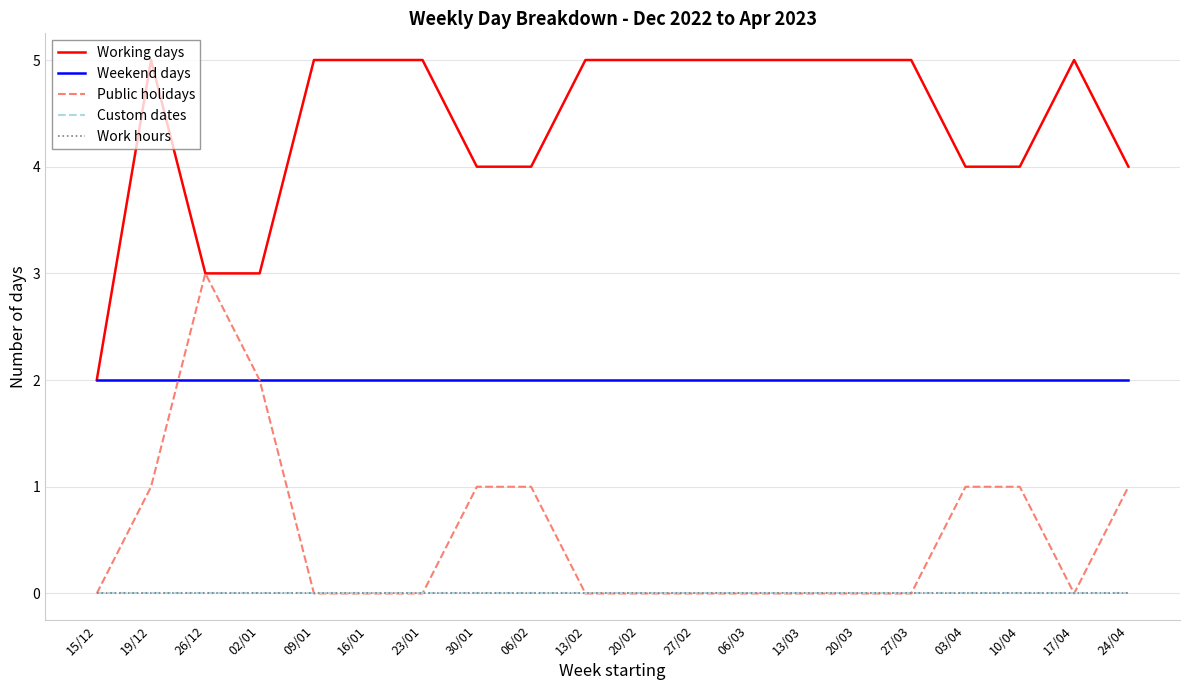

What is the label of the 3rd point from the left?

26/12